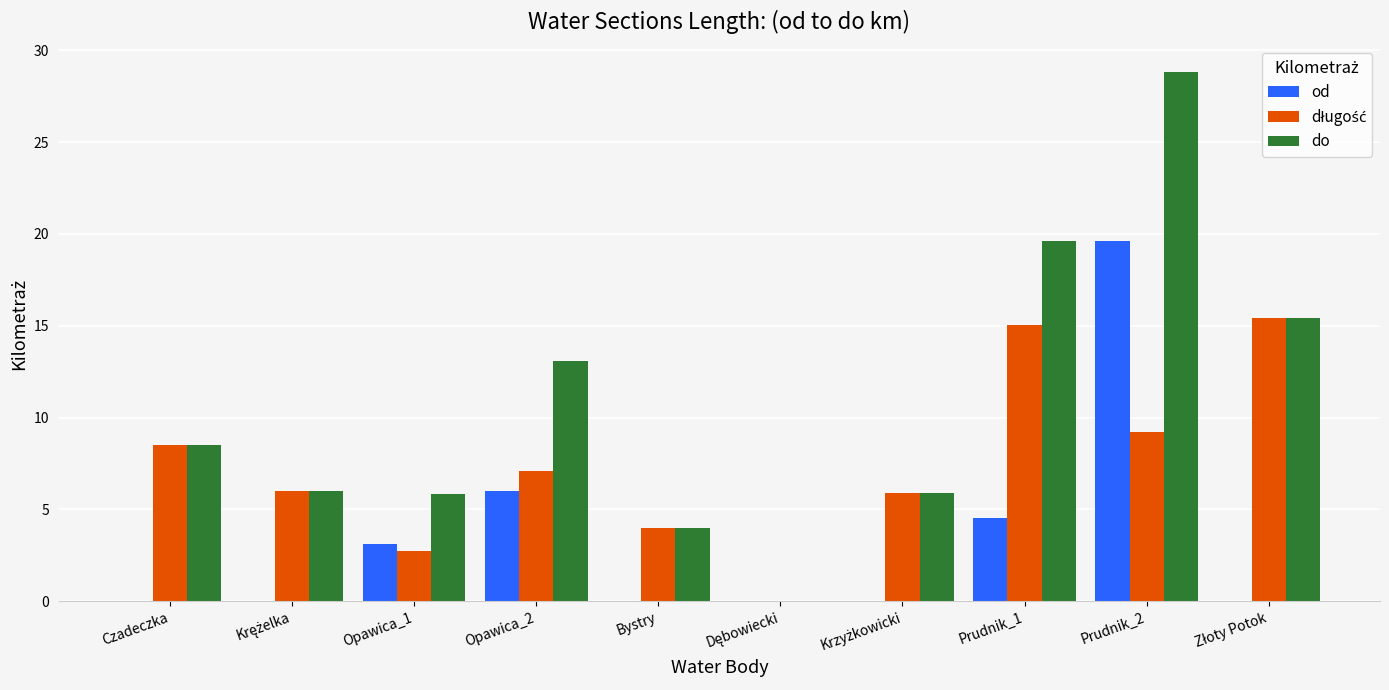

Is it true that od equals 11.3 at Prudnik_2?

False